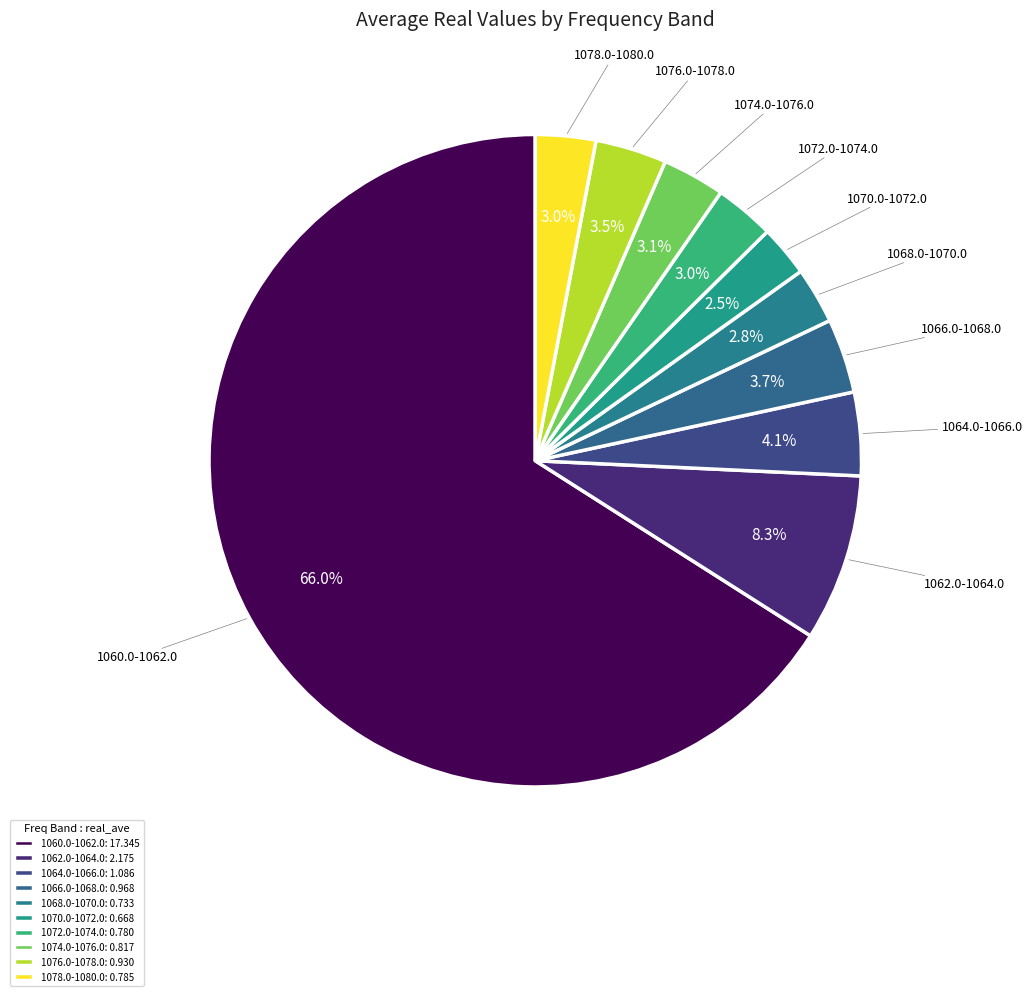

Which slice represents more than half of the pie?

1060.0-1062.0